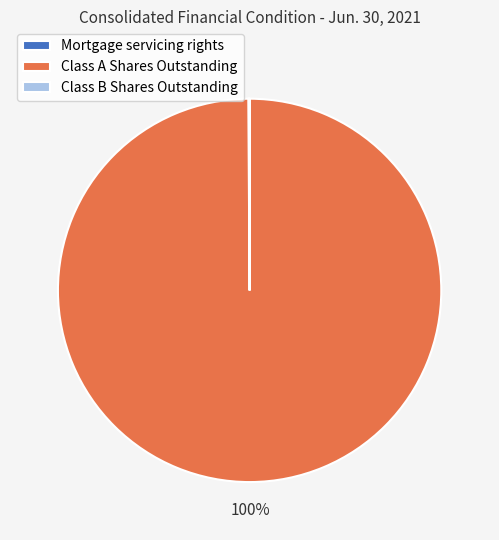

What is the largest slice in the pie chart?

Class A Shares Outstanding